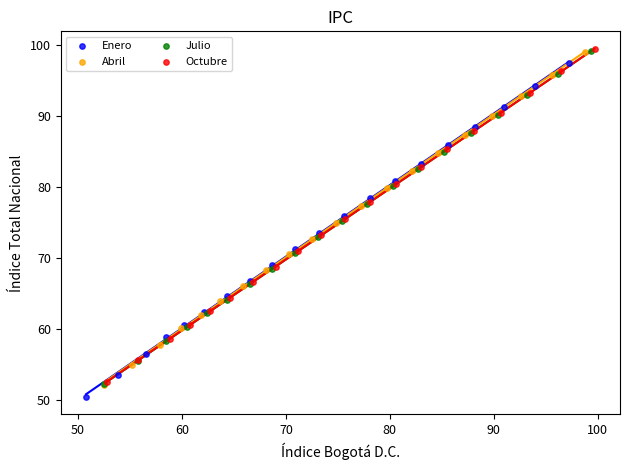

What are all the series names shown in the legend?

Enero, Abril, Julio, Octubre